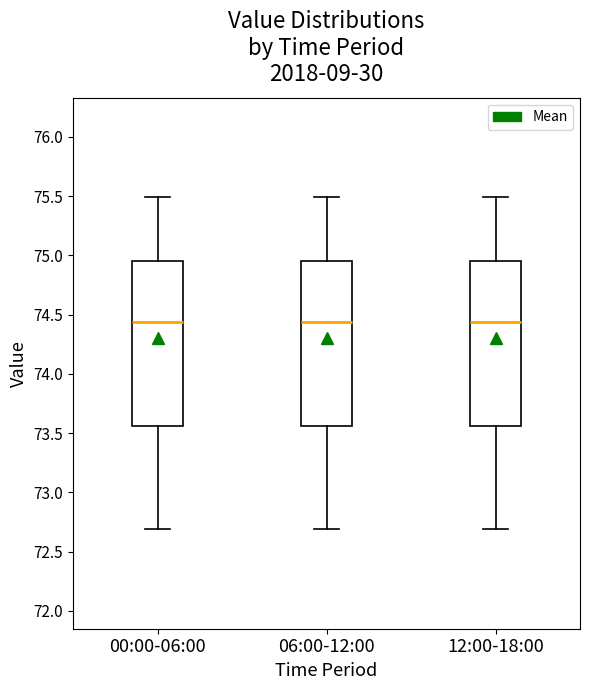

Where is the lower edge of the box for 06:00-12:00 on the y-axis? The values are not printed on the chart, so give them approximately, as read against the axis.

73.55